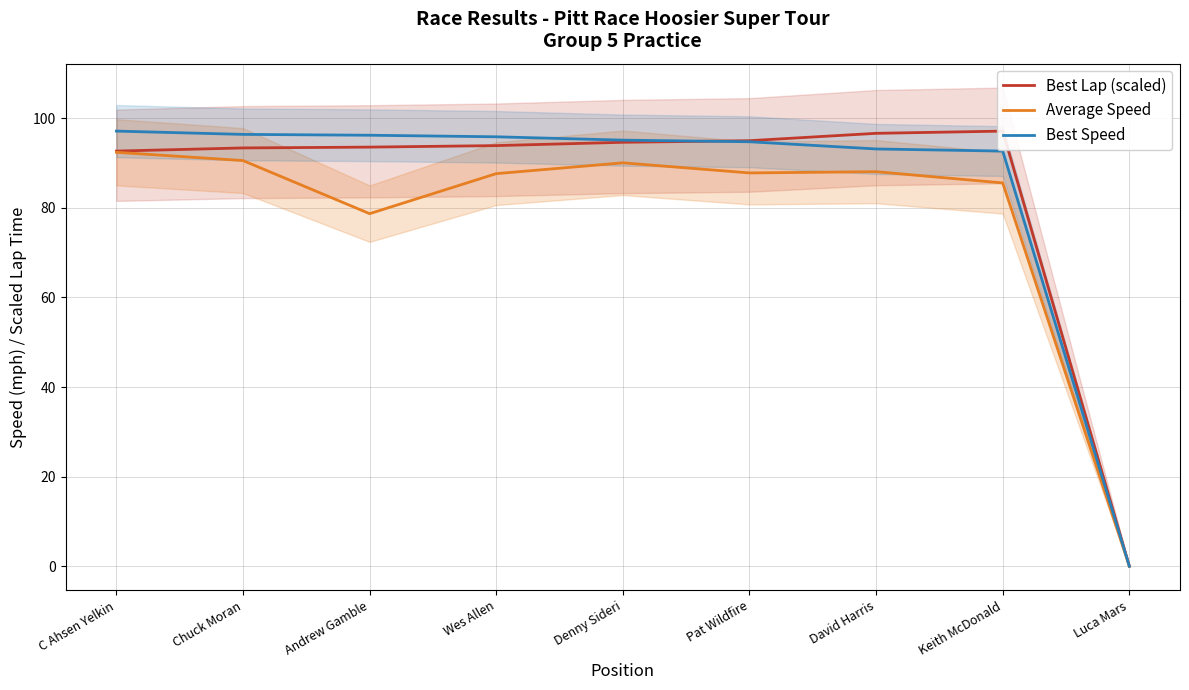

What position from the left is Denny Sideri?

5